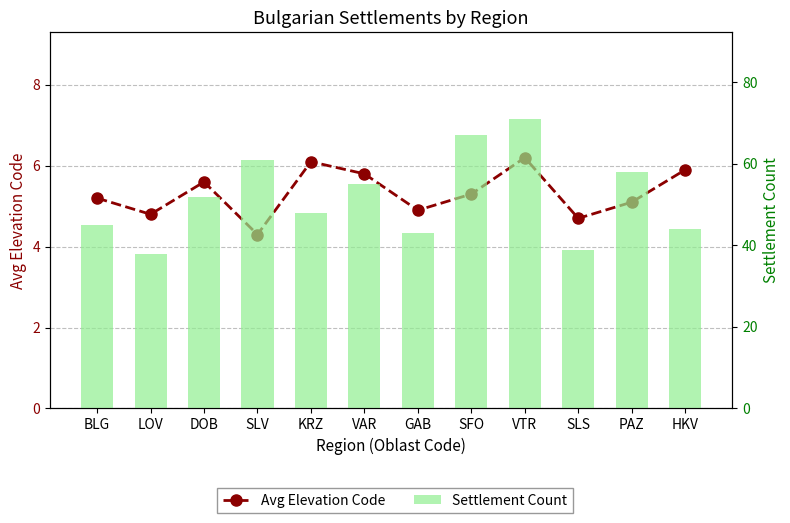

What is the maximum value for Settlement Count?

71.0